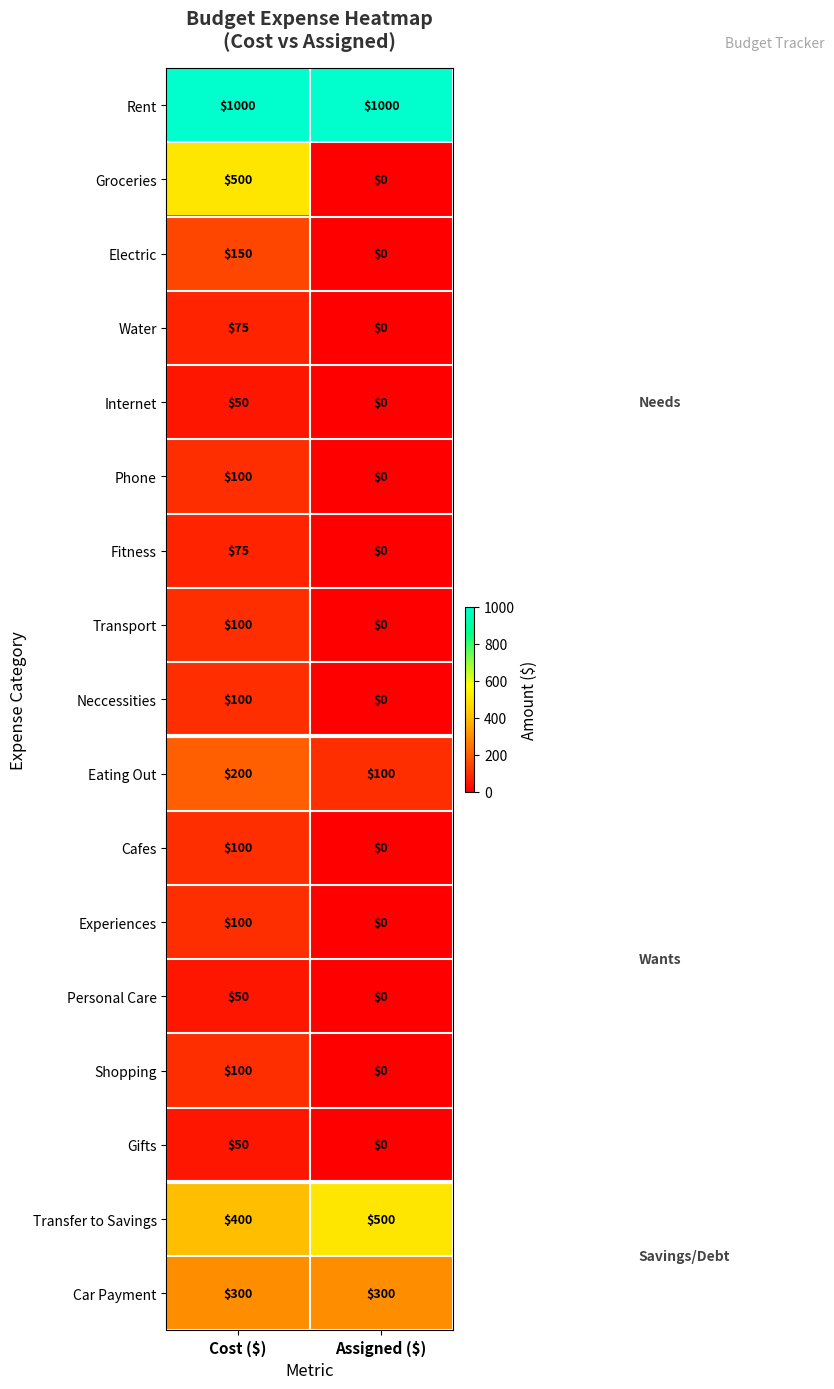

What is the maximum value for Car Payment?

300